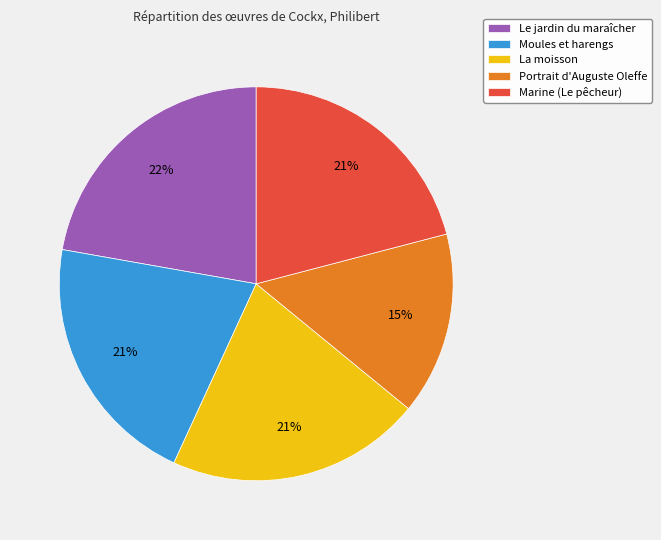

To the nearest percent, what is the average slice percentage?

20%